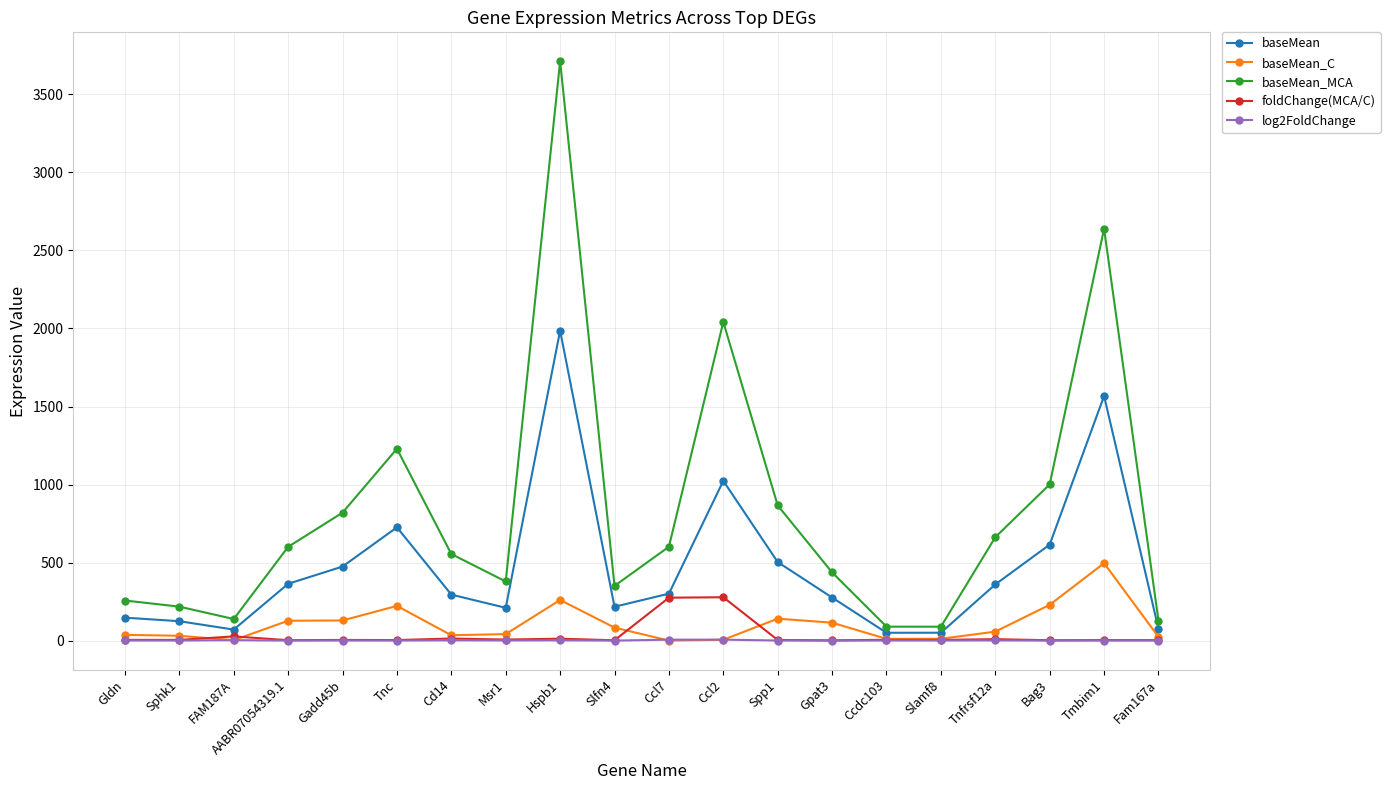

How many interior local valleys does the baseMean_MCA series have?

4